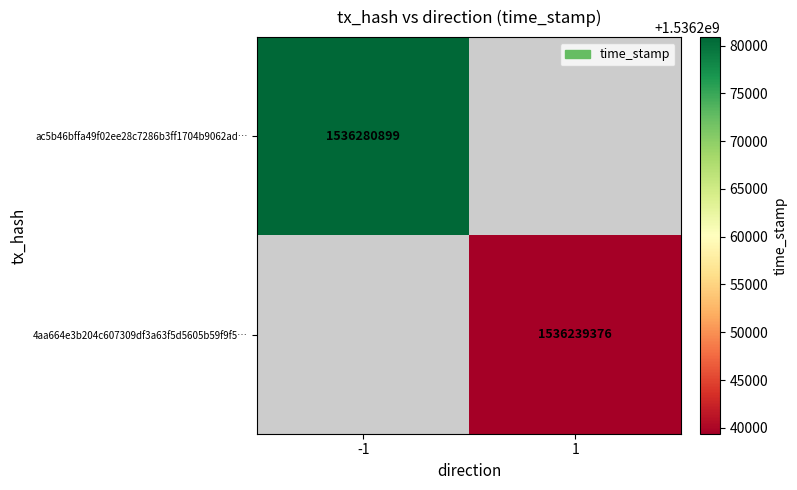

At how many categories does at least one series exceed 1536270761?

1